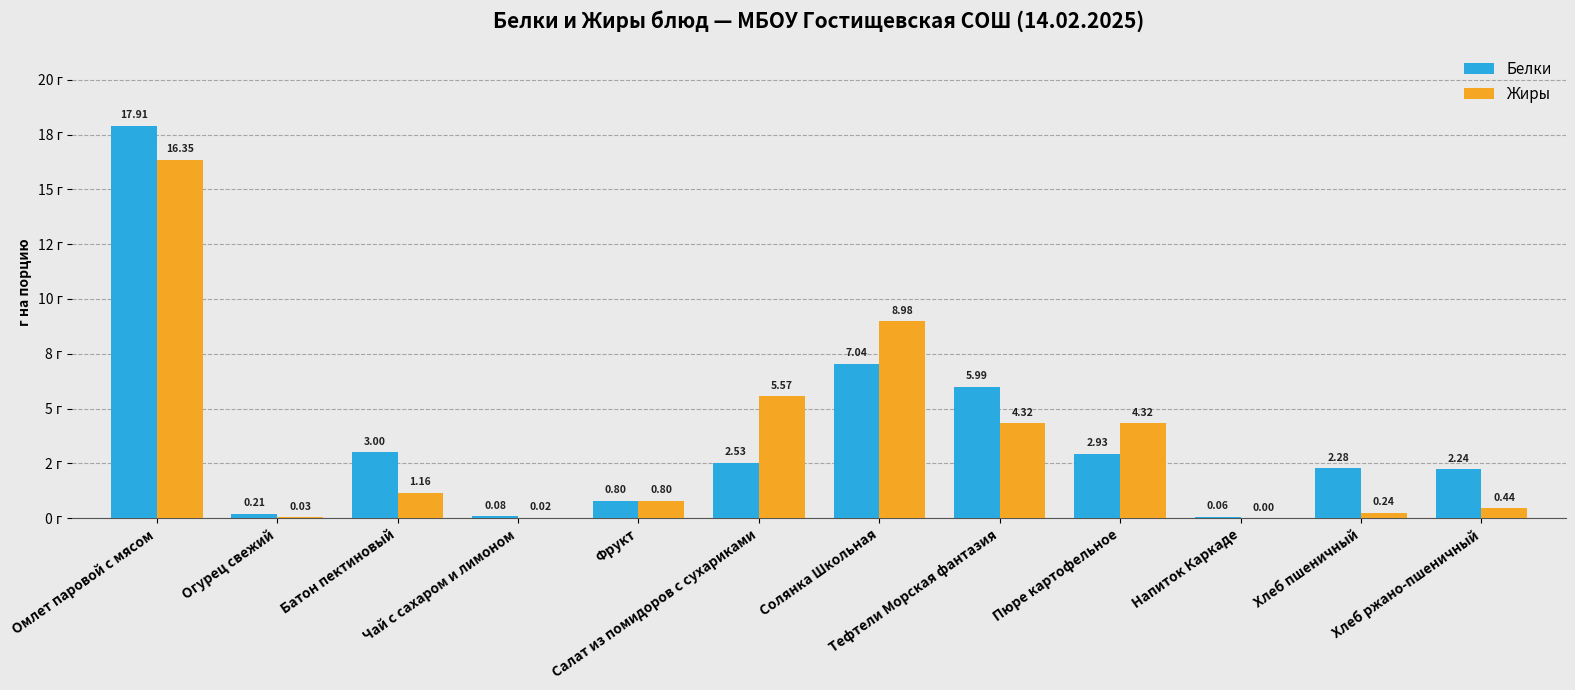

Which series has the largest range (max minus min)?

Белки